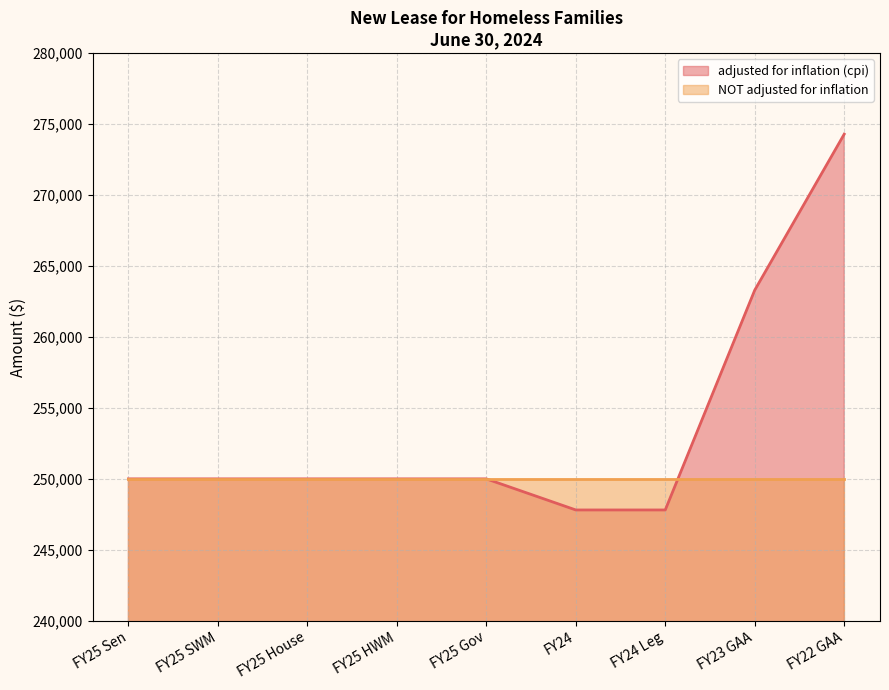

Reading left to right, what are all the values shown in this chart?

250000	250000	250000	250000	250000	247809	247809	263297	274290